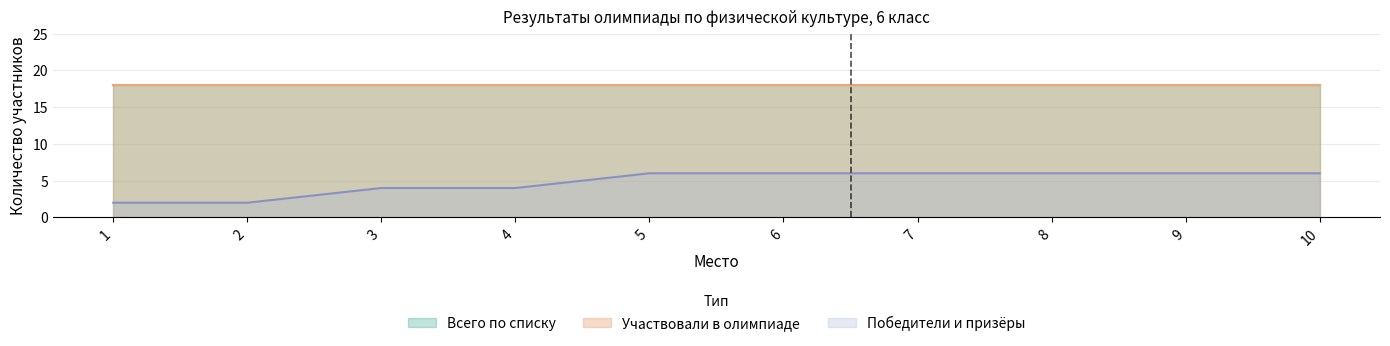

What is the sum of all Победители и призёры values?

48